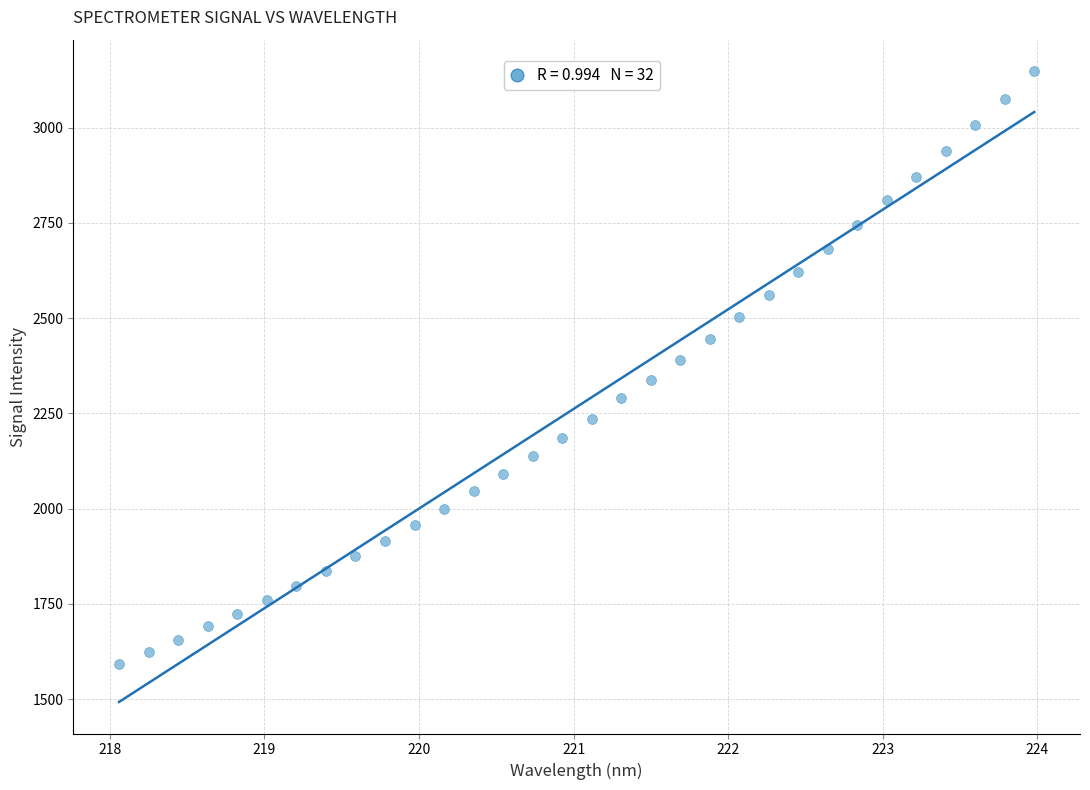

What is the range of X values (max minus min)?

5.9